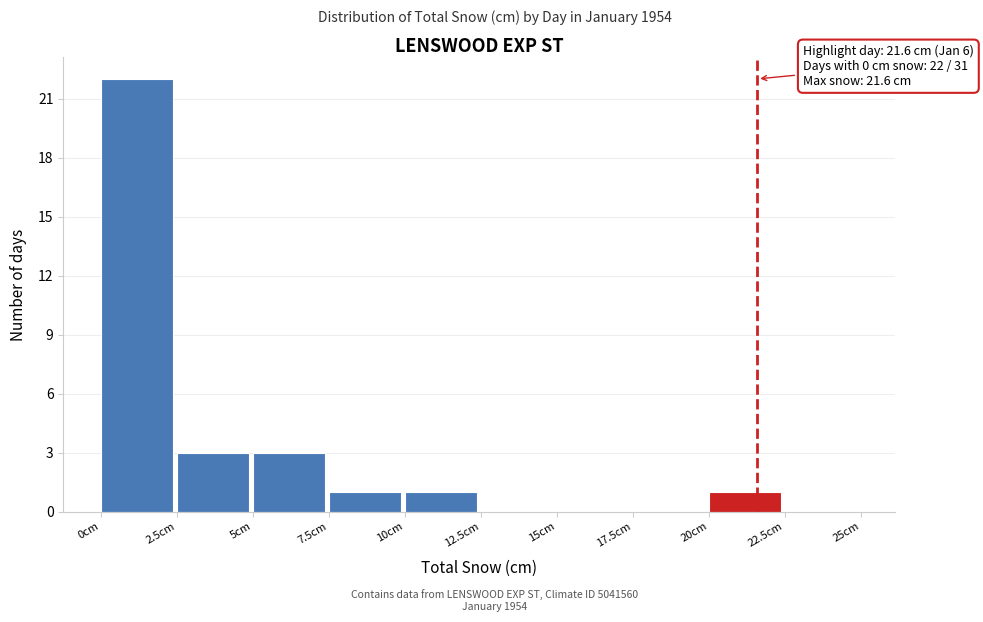

Over which range of the x-axis is the bar tallest?

0.0 to 2.5